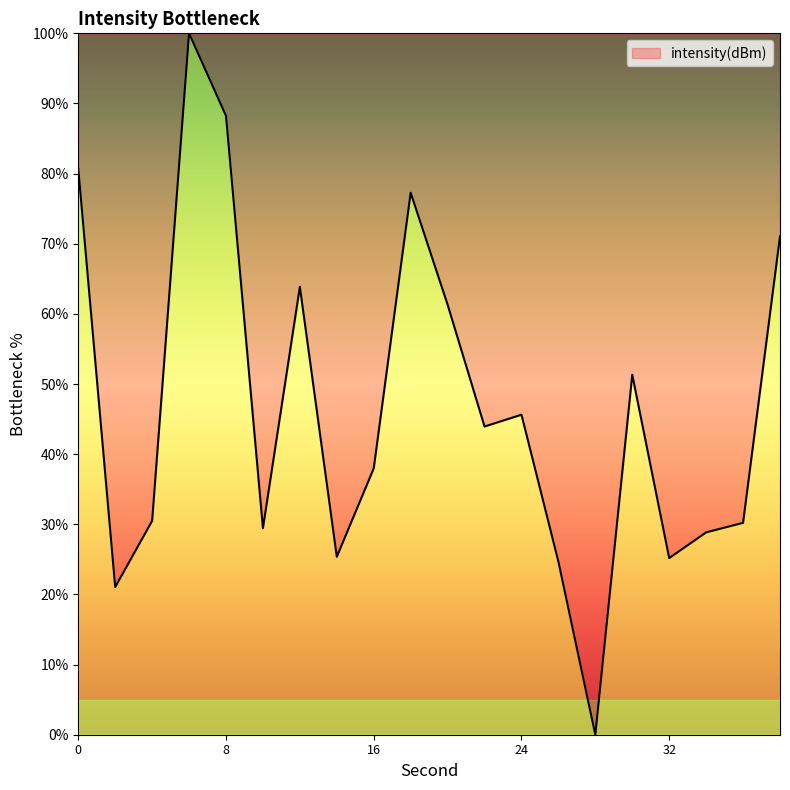

What is the maximum value shown in the chart?

100.0